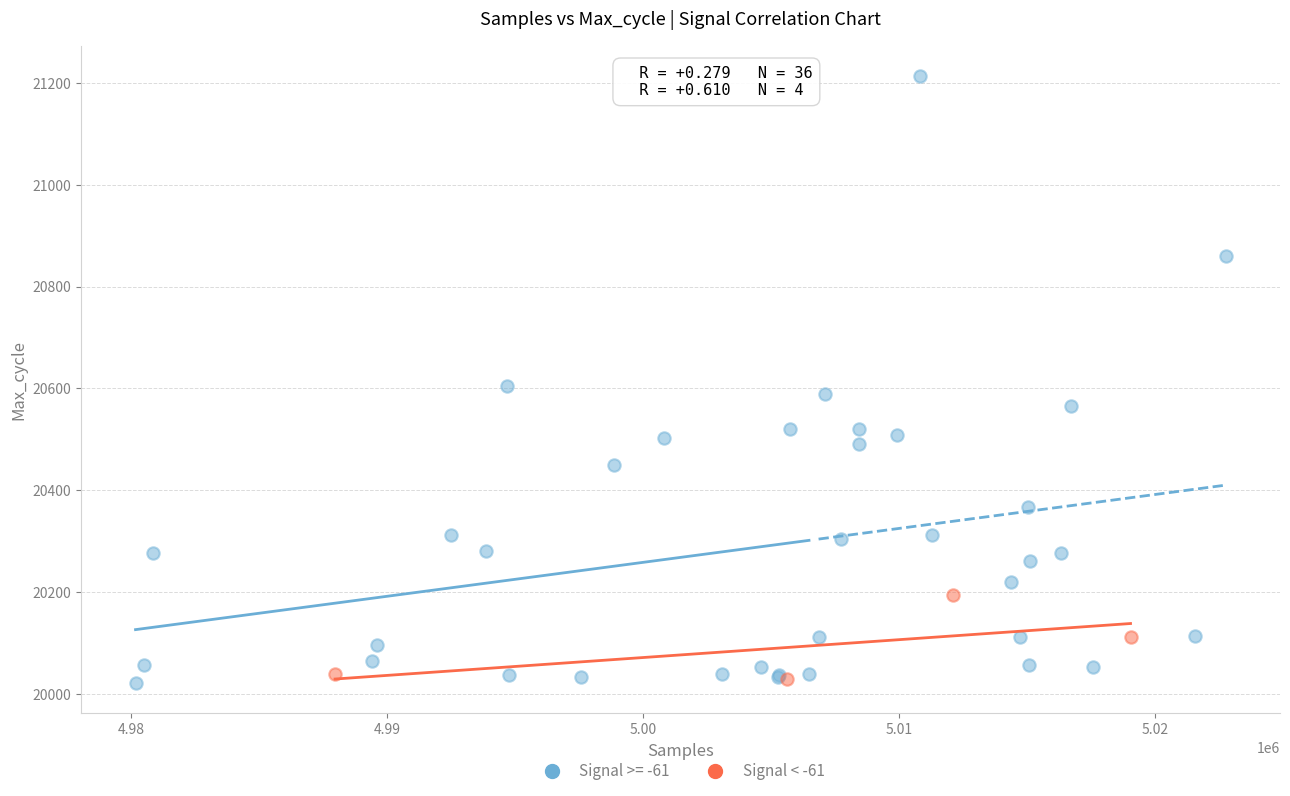

Which series has the largest Y range (max minus min)?

Signal >= -61